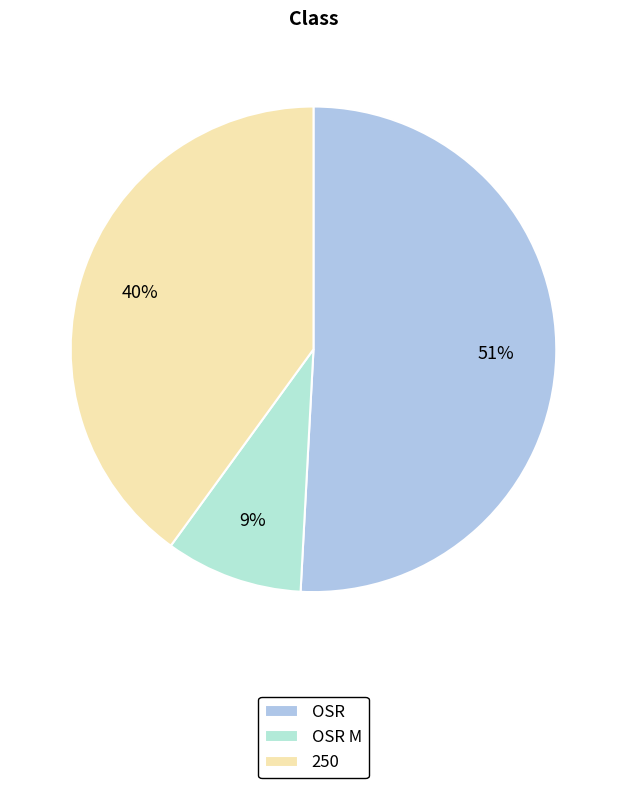

What is the largest slice in the pie chart?

OSR